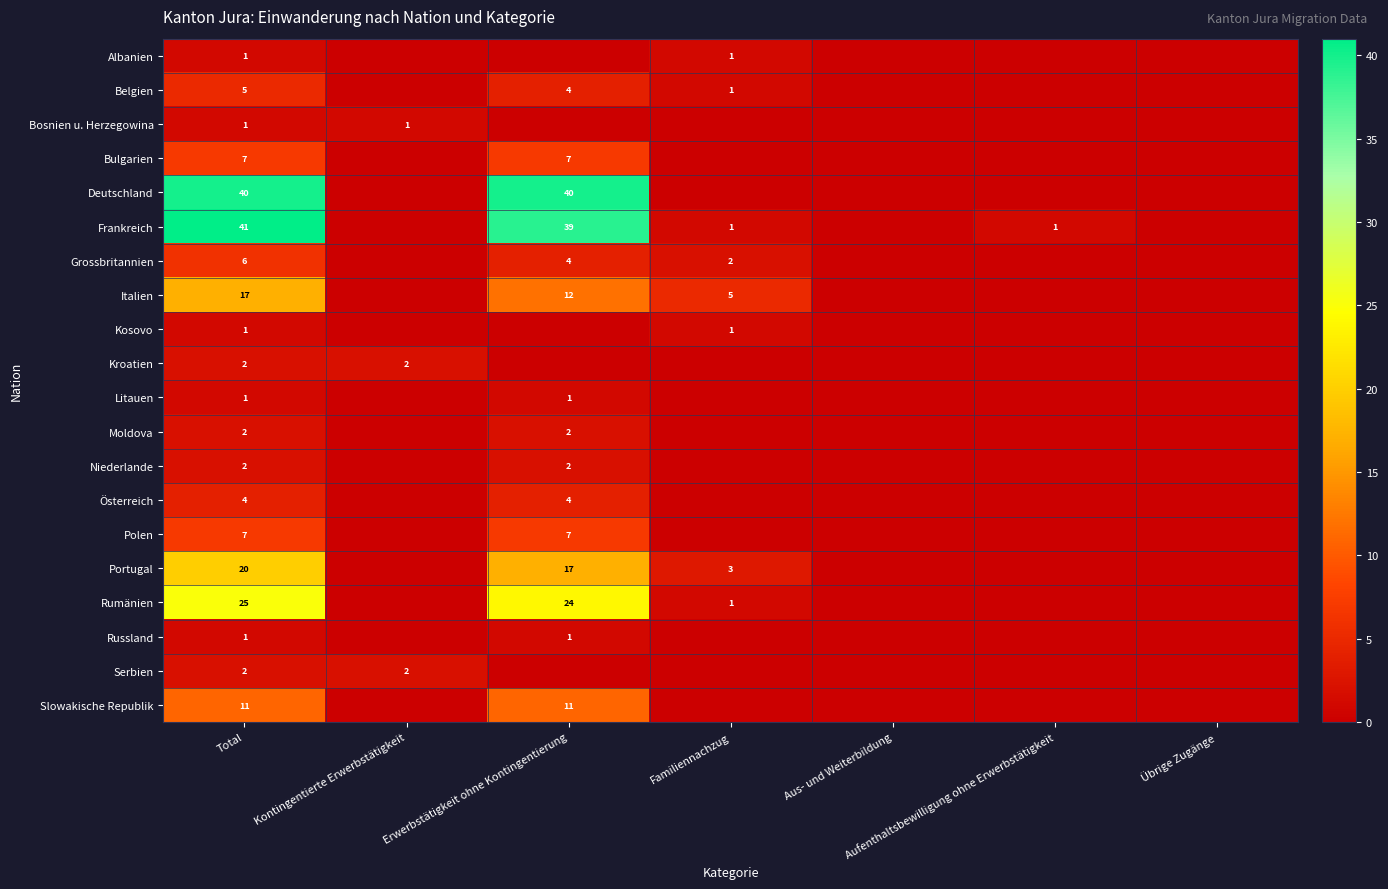

Is it true that Russland equals 2 at Total?

False